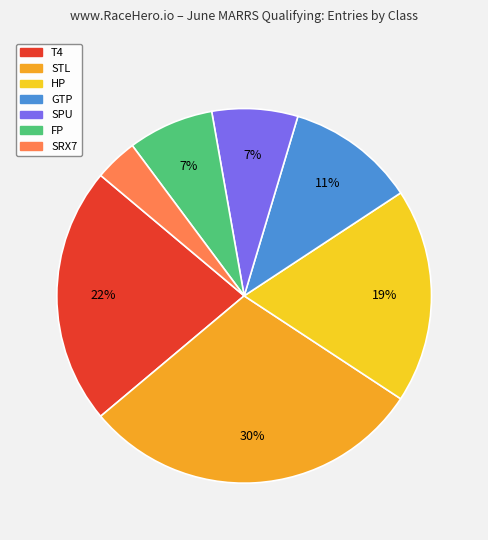

To the nearest percent, what is the difference between the SRX7 and STL slice percentages?

26%